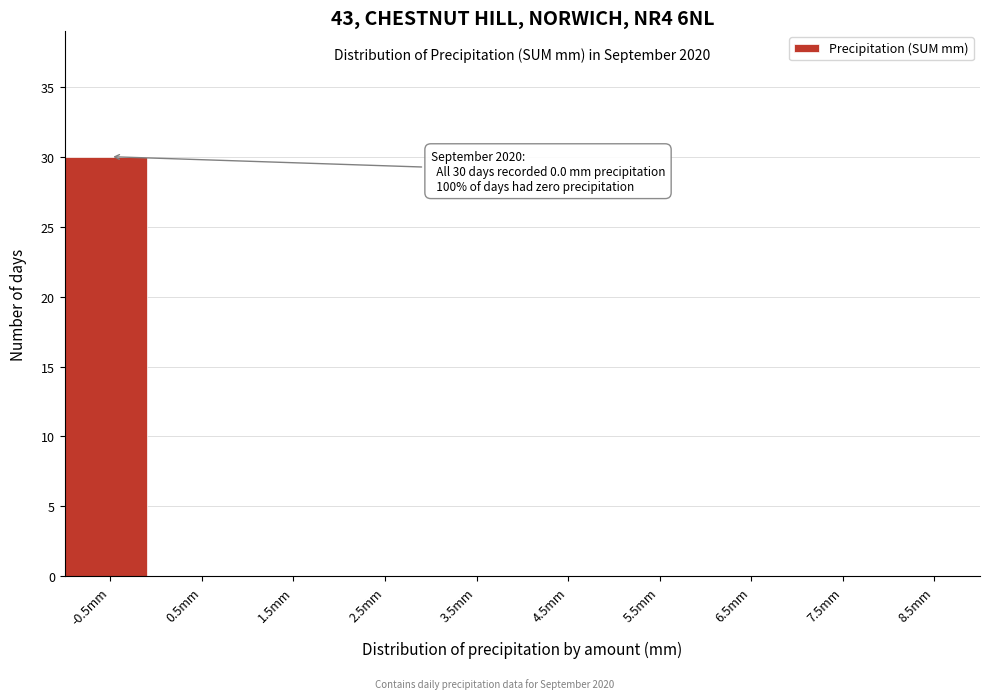

Reading right to left, what are all the values shown in this chart?

8.5mm=0	7.5mm=0	6.5mm=0	5.5mm=0	4.5mm=0	3.5mm=0	2.5mm=0	1.5mm=0	0.5mm=0	-0.5mm=30